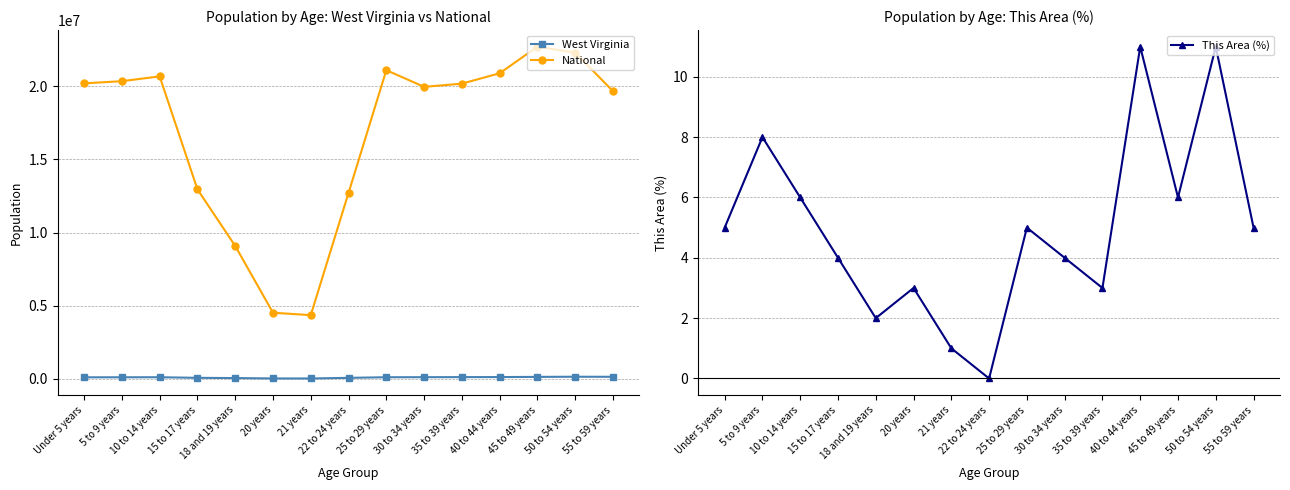

How many distinct data groups are displayed?

3